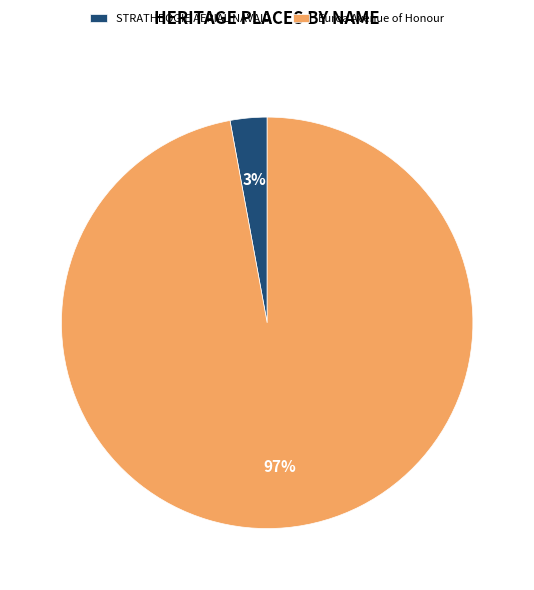

To the nearest percent, what portion does STRATHBOGIE AERIAL NAVAID represent?

3%